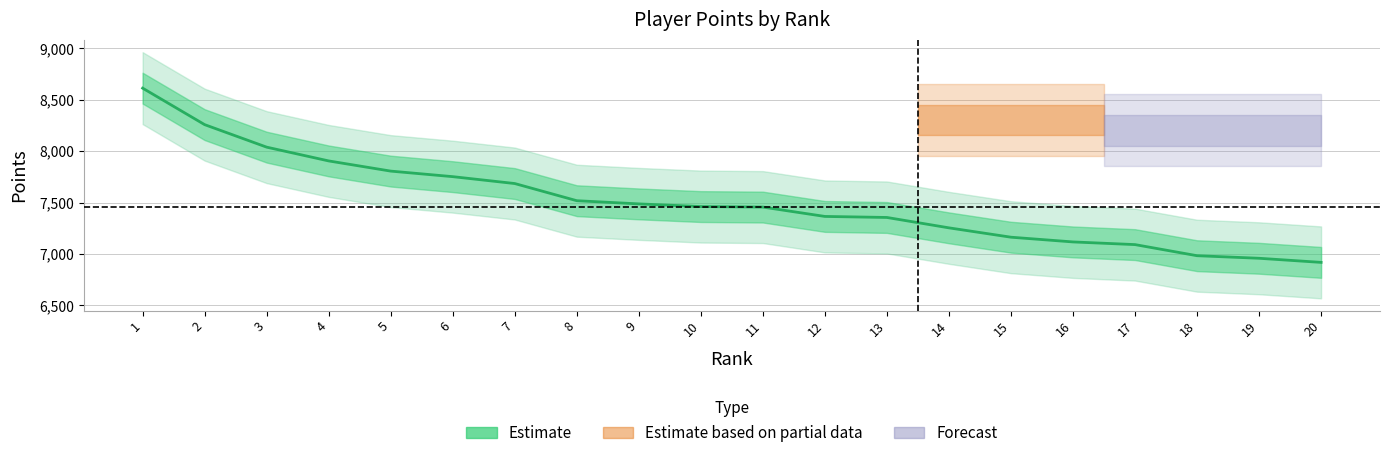

Is it true that the value at 17 is 7091?

True